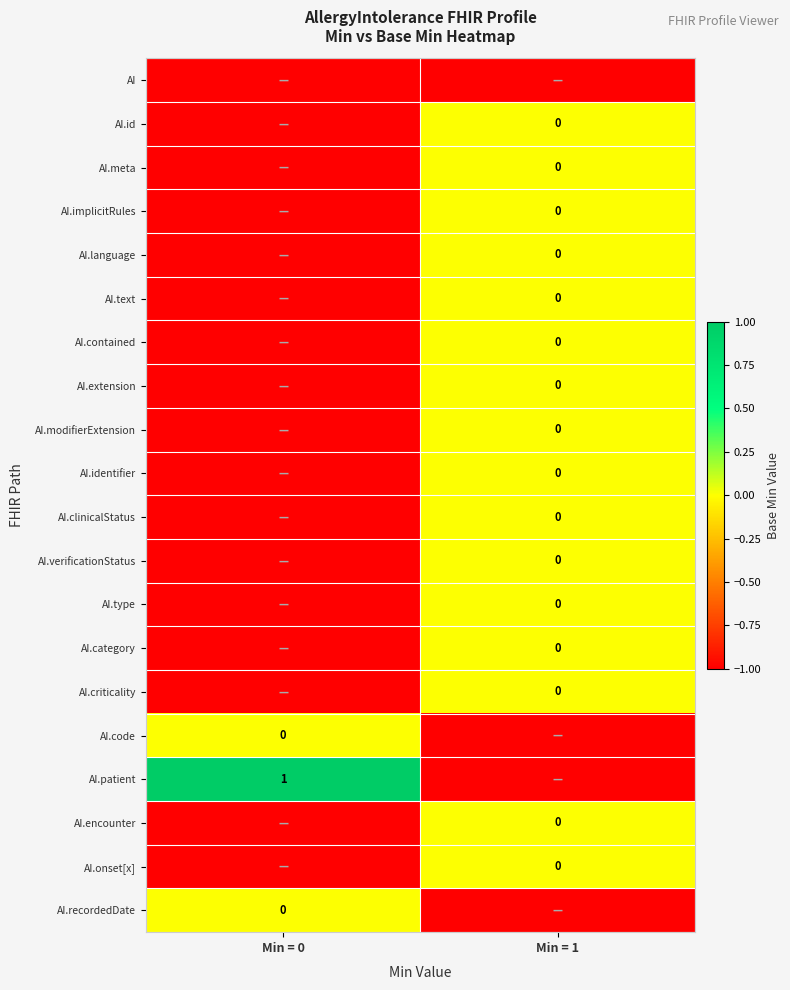

Between Min = 0 and Min = 1, which series saw the biggest shift?

AI.patient